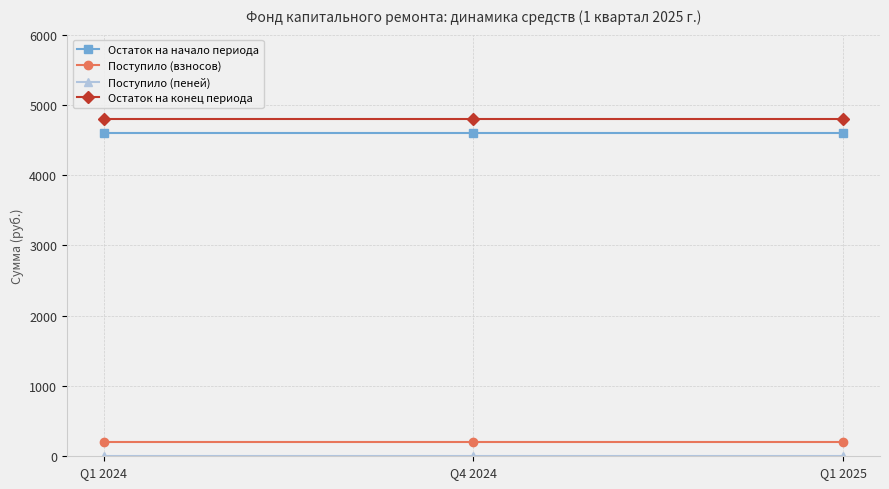

The value of Остаток на конец периода at Q1 2024 is 7322.5. True or false?

False